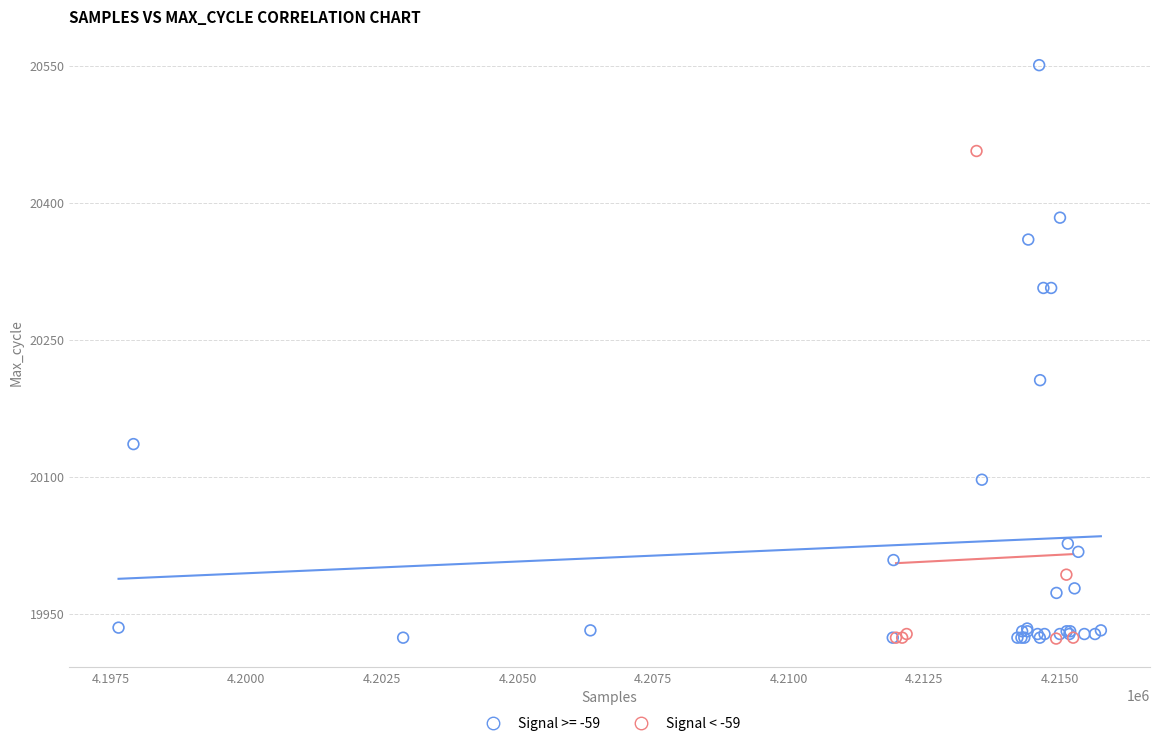

Which series contains the highest Y value?

Signal >= -59